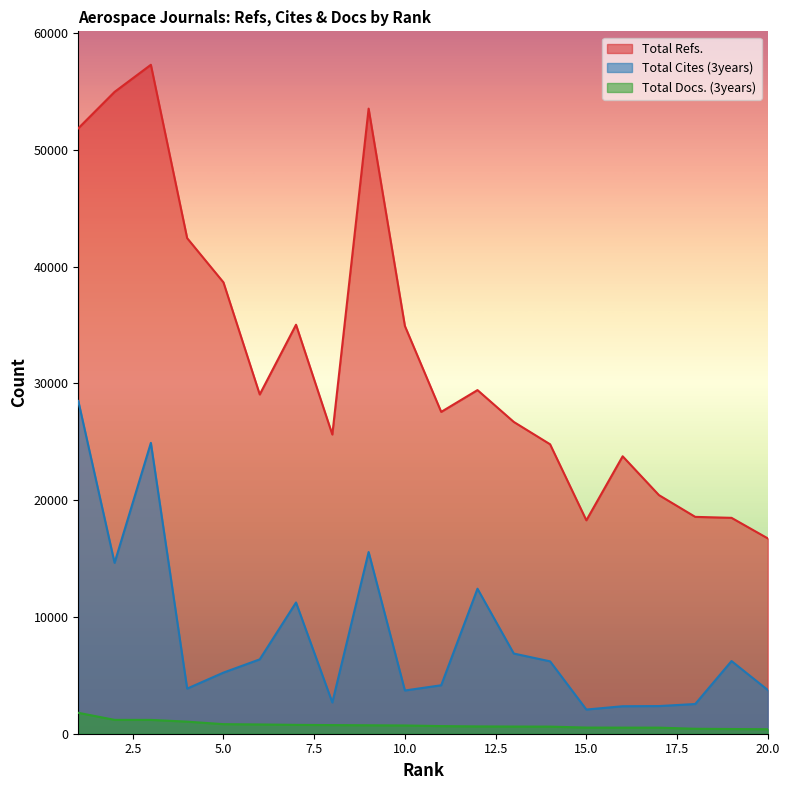

Which category has the highest value in the Total Refs. series?

3